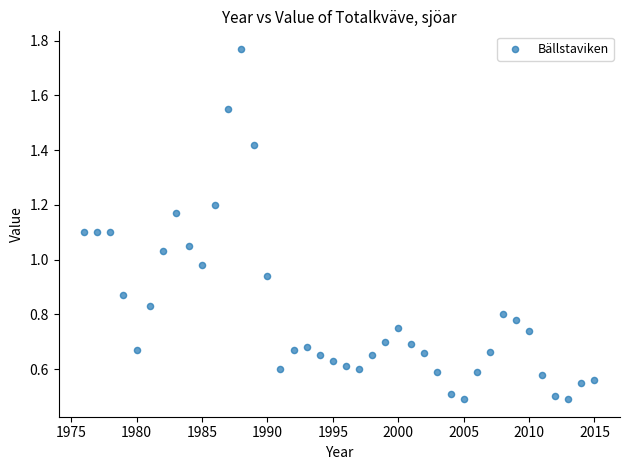

What is the range of X values (max minus min)?

39.0